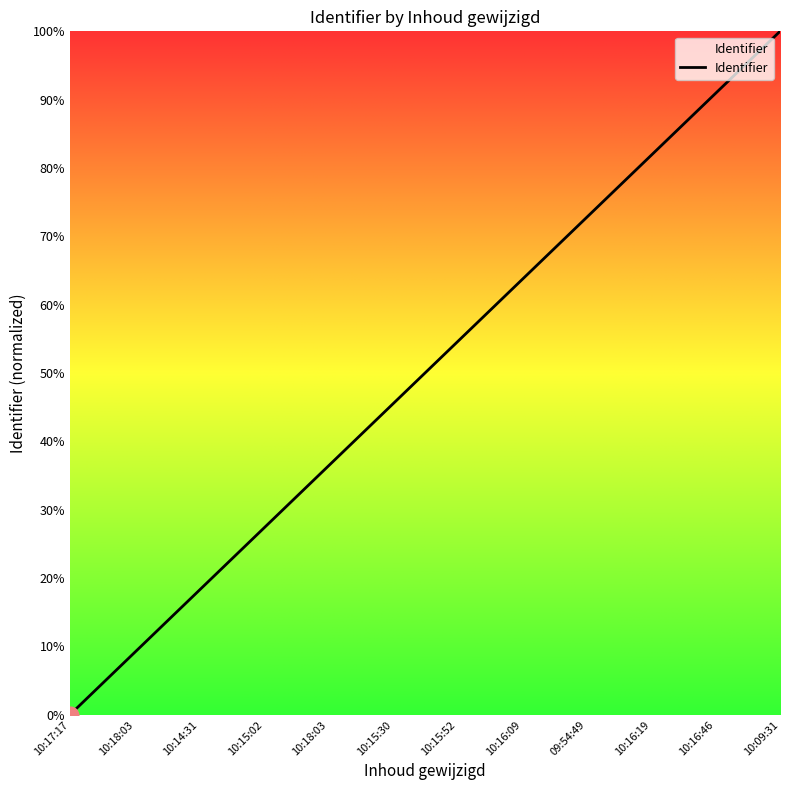

Rank the categories by value from lowest to highest.

10:17:17, 10:18:03, 10:14:31, 10:15:02, 10:18:03, 10:15:30, 10:15:52, 10:16:09, 09:54:49, 10:16:19, 10:16:46, 10:09:31